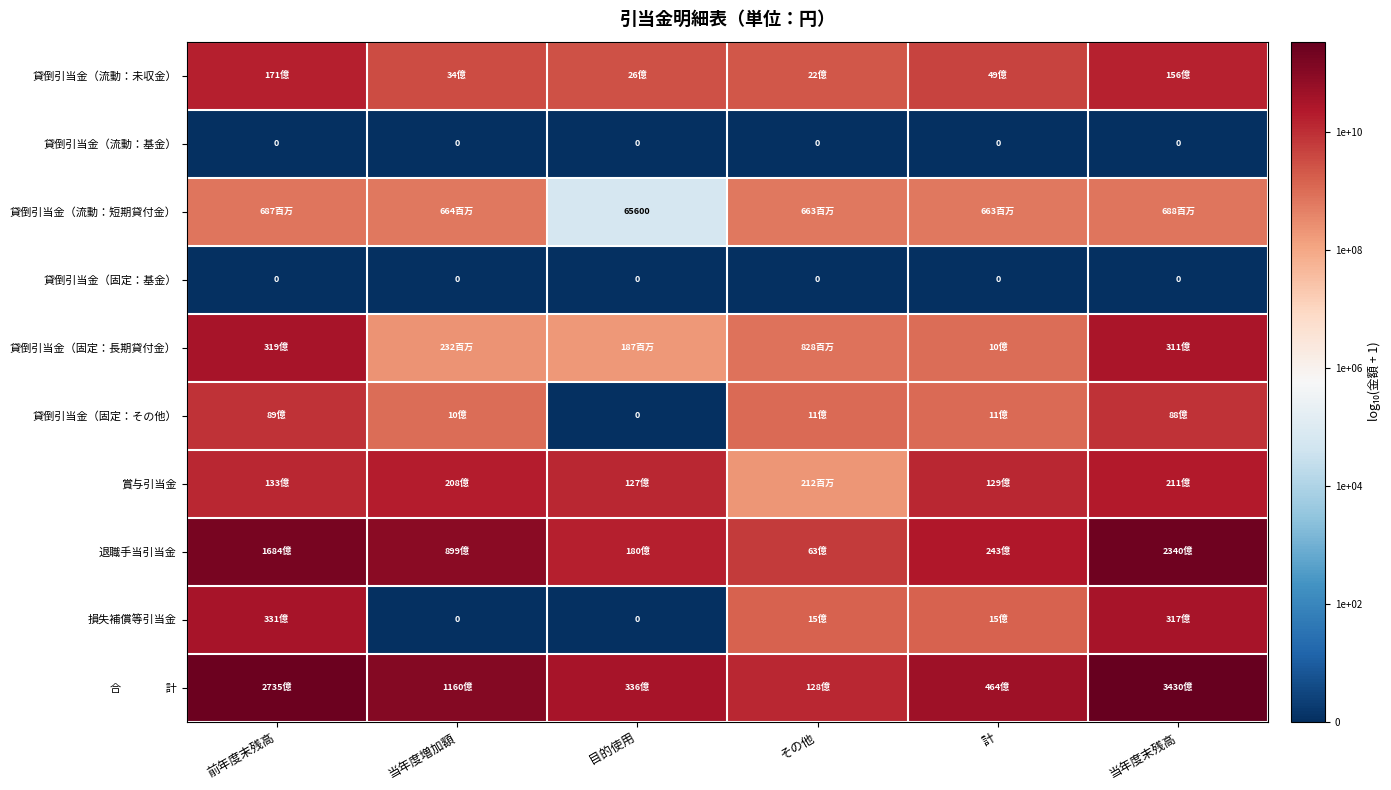

What is the minimum value for 退職手当引当金?

9.8